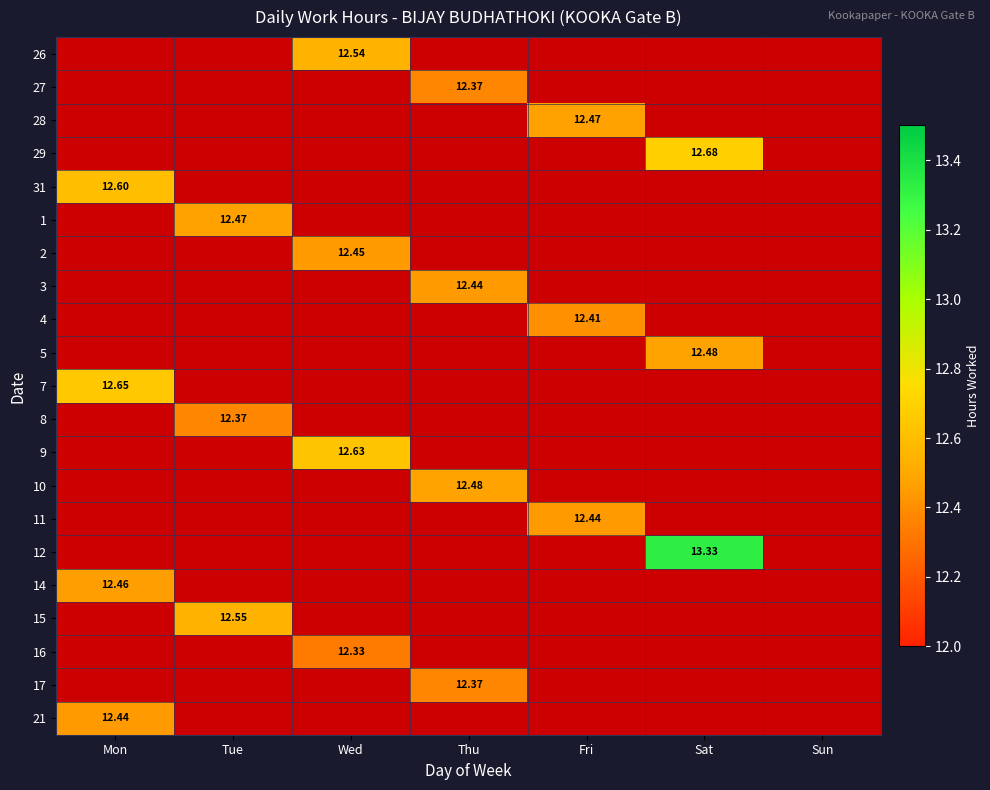

How many values in 8 are above zero?

1